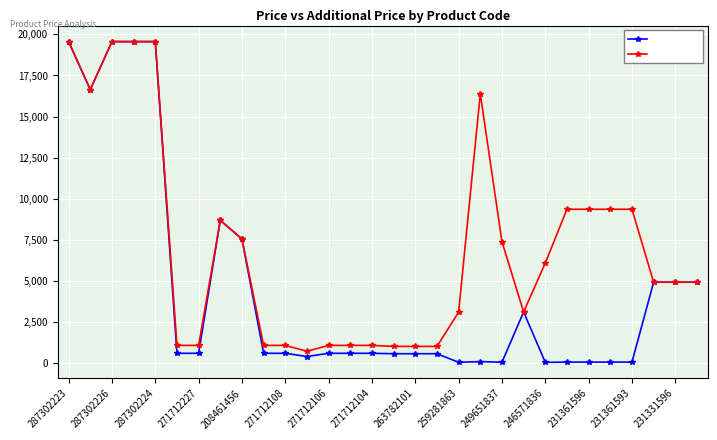

At how many categories does at least one series exceed 15248?

6